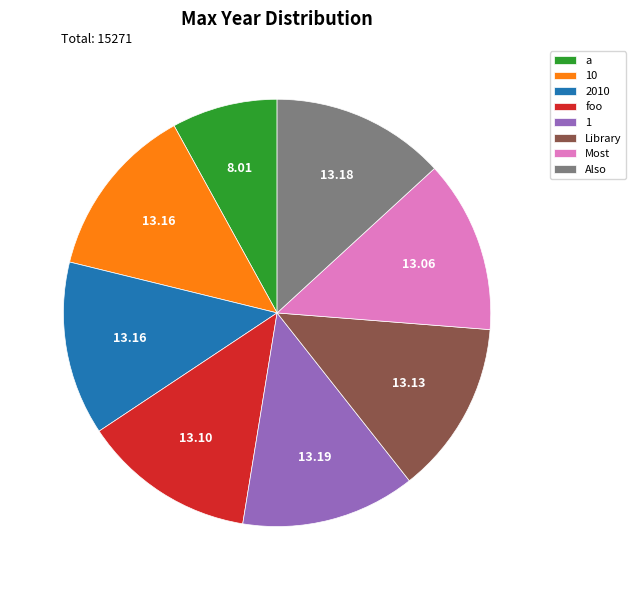

Combined, do 2010 and foo account for over 50%?

No